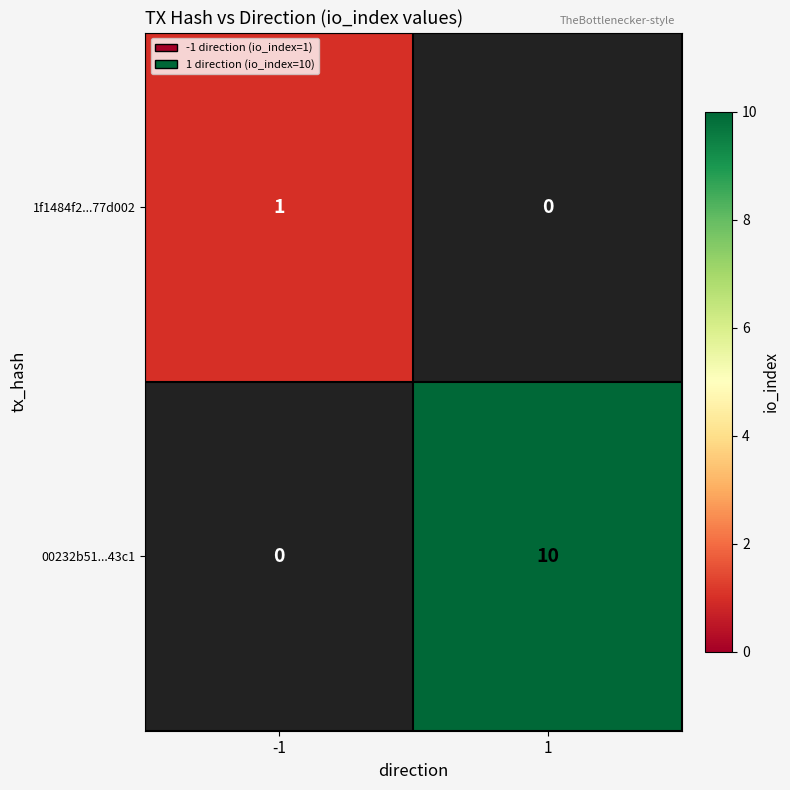

Which label corresponds to the largest value in the chart?

1